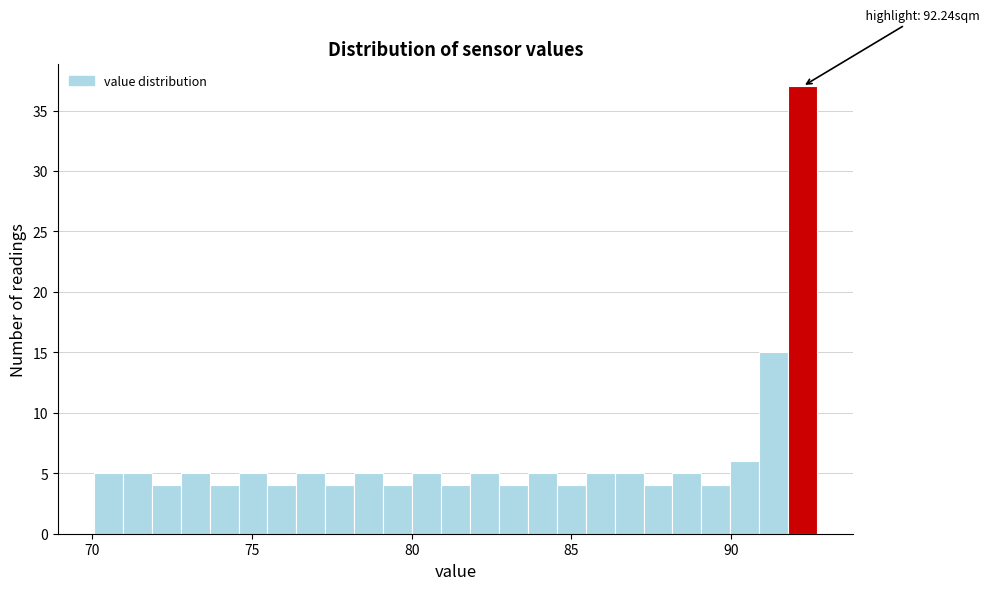

Around what value on the x-axis is the tallest bar? Give the approximate position of its centre, as read against the axis.

92.0